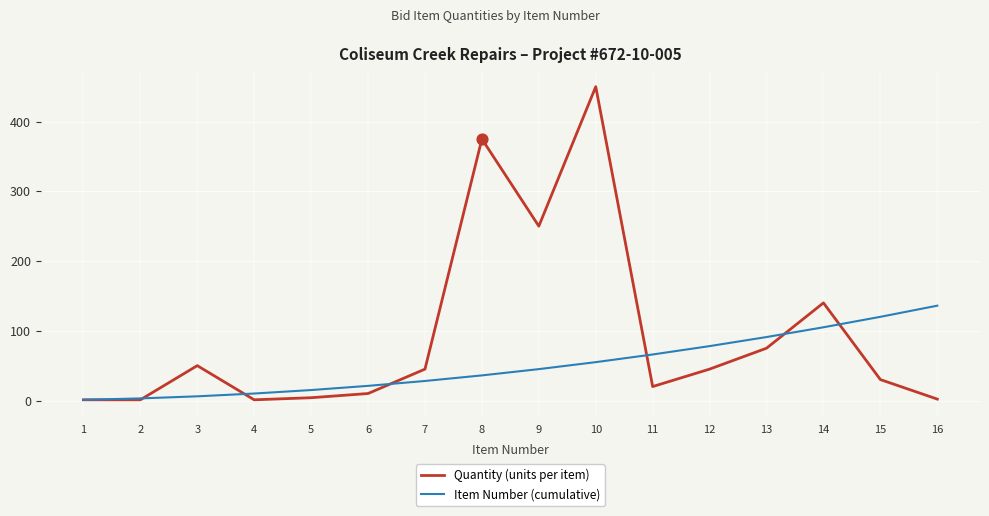

Which series changed the most between 12 and 14?

Quantity (units per item)